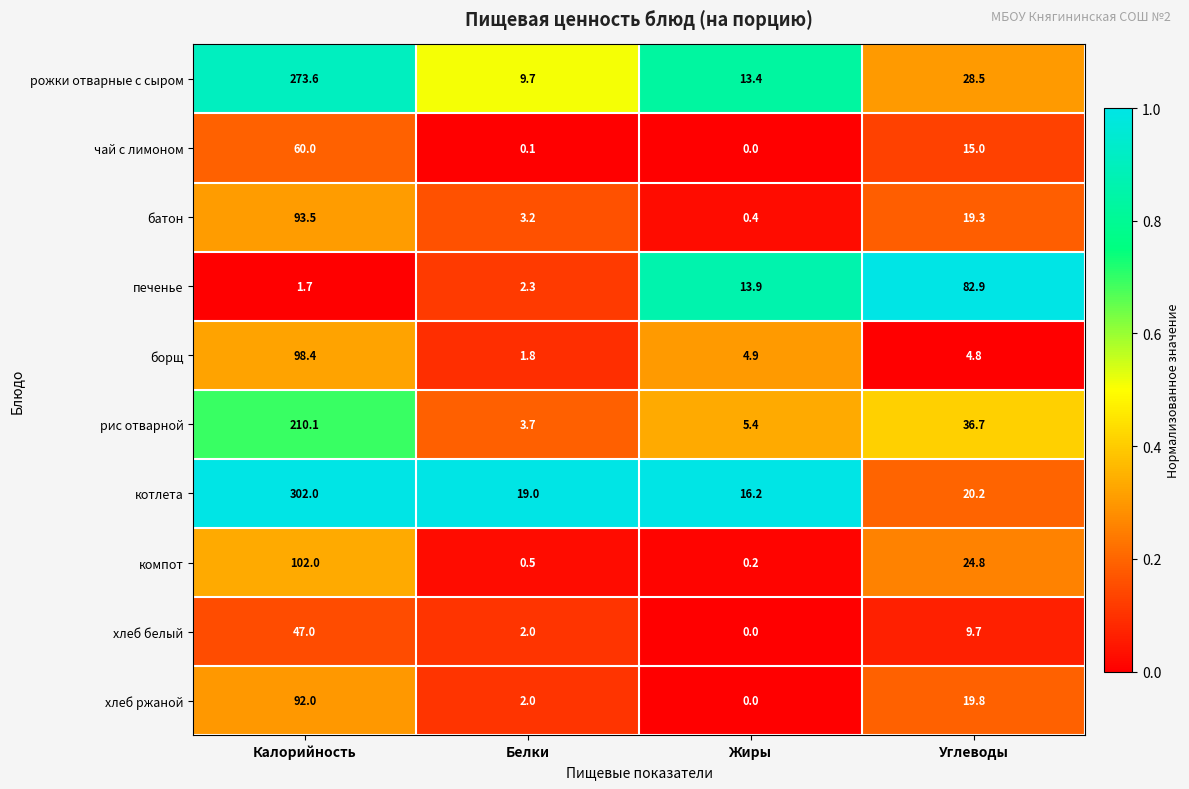

What is the difference between the maximum and second lowest values in the хлеб белый series?

45.0